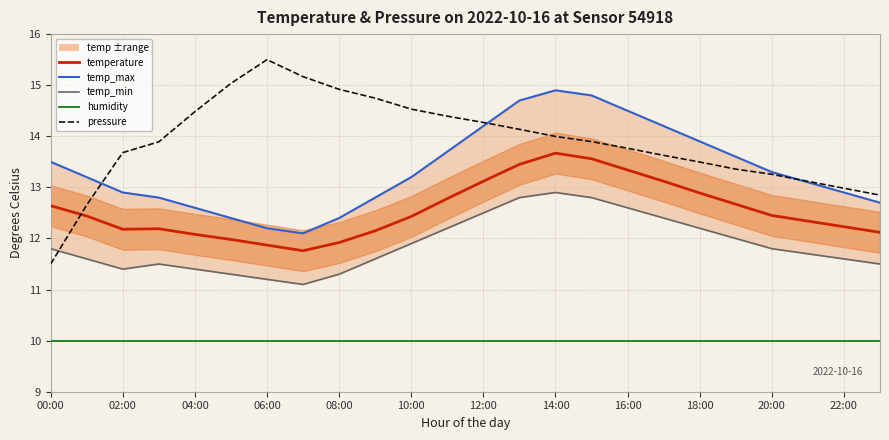

Which series has the largest total across all categories?

pressure